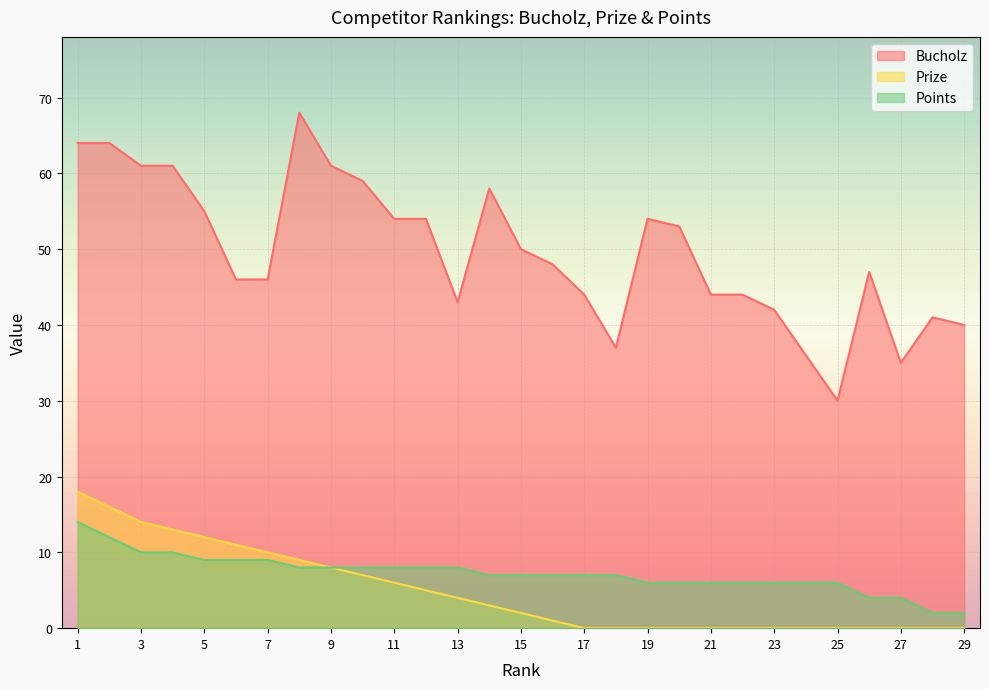

How many values in the Points series exceed 7?

13